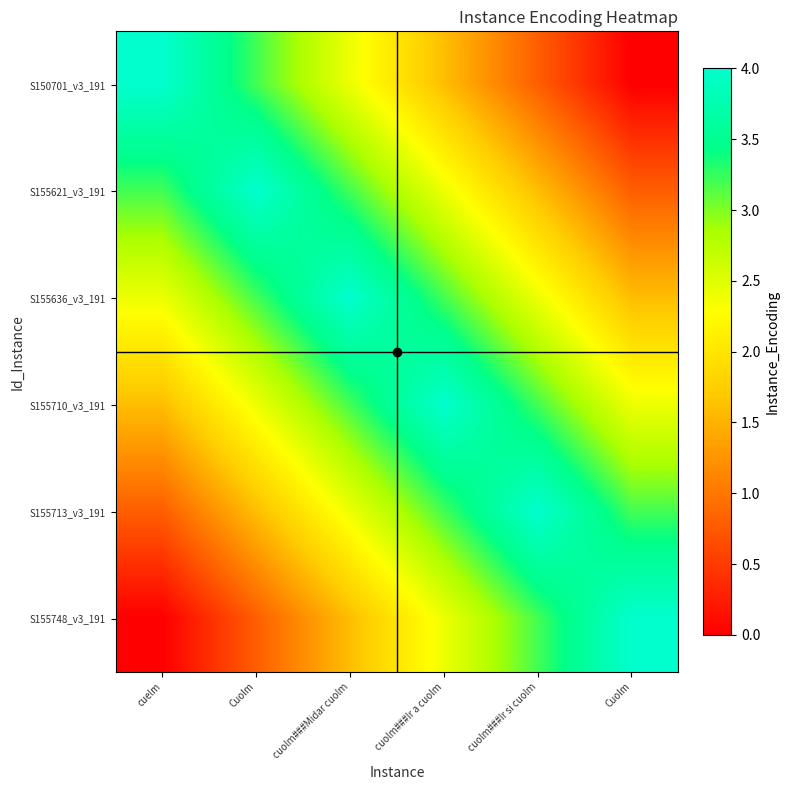

Reading left to right, transcribe all the data shown in this chart.

S150701_v3_191: cuelm=4.0	Cuolm=3.2	cuolm###Midar cuolm=2.4	cuolm###Ir a cuolm=1.6	cuolm###Ir si cuolm=0.8	Cuolm=0.0
S155621_v3_191: cuelm=3.2	Cuolm=4.0	cuolm###Midar cuolm=3.2	cuolm###Ir a cuolm=2.4	cuolm###Ir si cuolm=1.6	Cuolm=0.8
S155636_v3_191: cuelm=2.4	Cuolm=3.2	cuolm###Midar cuolm=4.0	cuolm###Ir a cuolm=3.2	cuolm###Ir si cuolm=2.4	Cuolm=1.6
S155710_v3_191: cuelm=1.6	Cuolm=2.4	cuolm###Midar cuolm=3.2	cuolm###Ir a cuolm=4.0	cuolm###Ir si cuolm=3.2	Cuolm=2.4
S155713_v3_191: cuelm=0.8	Cuolm=1.6	cuolm###Midar cuolm=2.4	cuolm###Ir a cuolm=3.2	cuolm###Ir si cuolm=4.0	Cuolm=3.2
S155748_v3_191: cuelm=0.0	Cuolm=0.8	cuolm###Midar cuolm=1.6	cuolm###Ir a cuolm=2.4	cuolm###Ir si cuolm=3.2	Cuolm=4.0